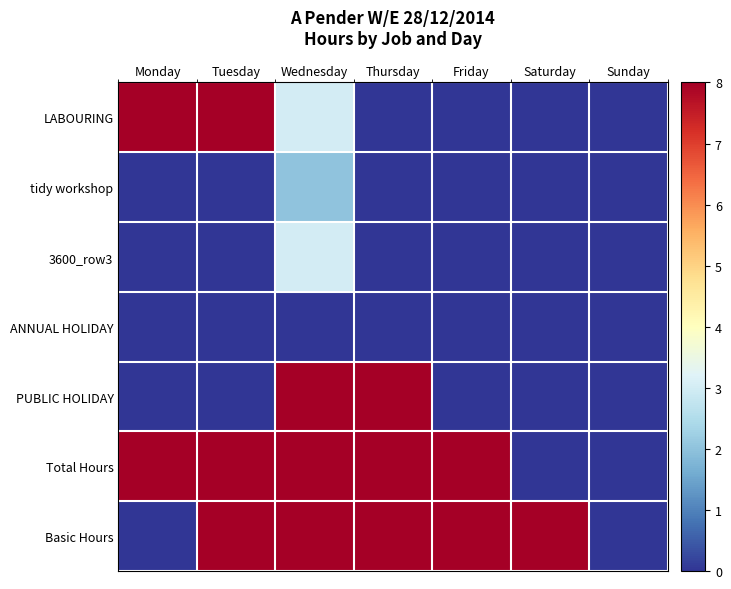

Which series has the widest spread of values?

LABOURING